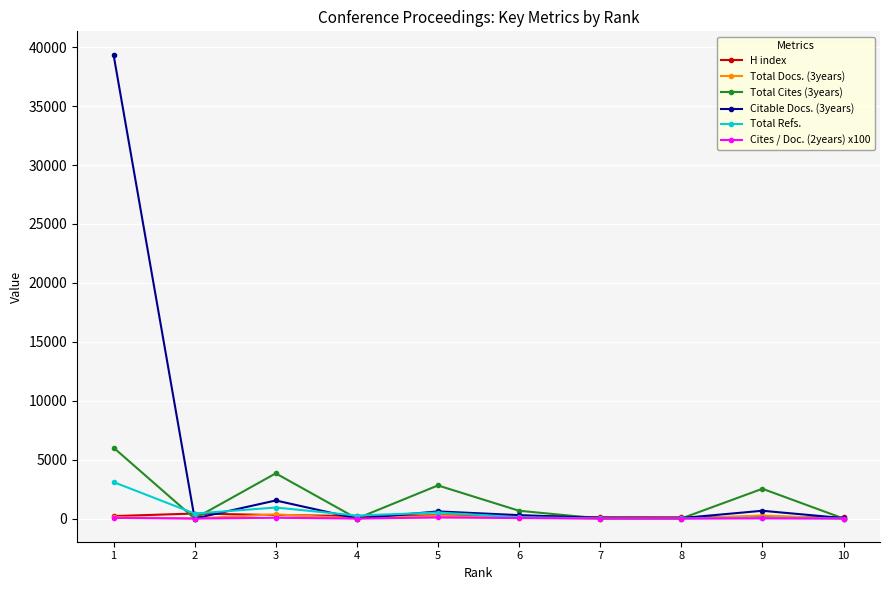

Which series has the largest total across all categories?

Citable Docs. (3years)